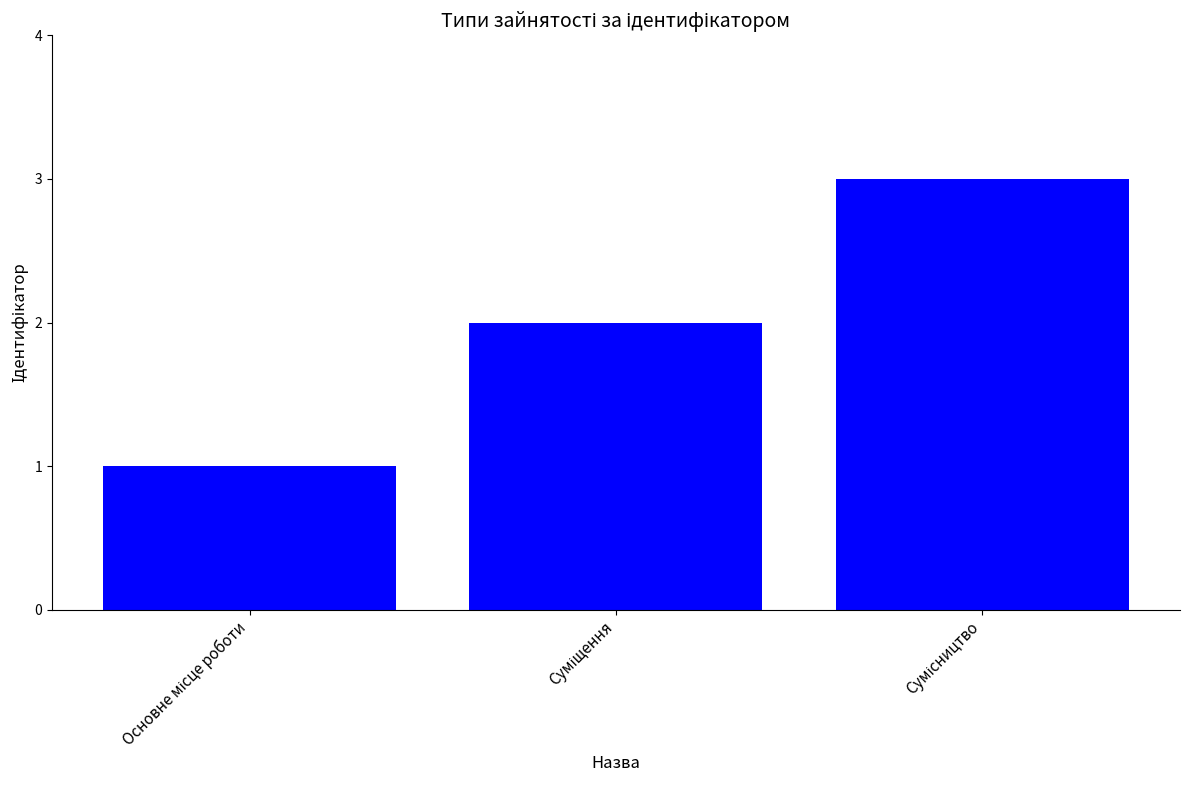

How many bars are there in total?

3